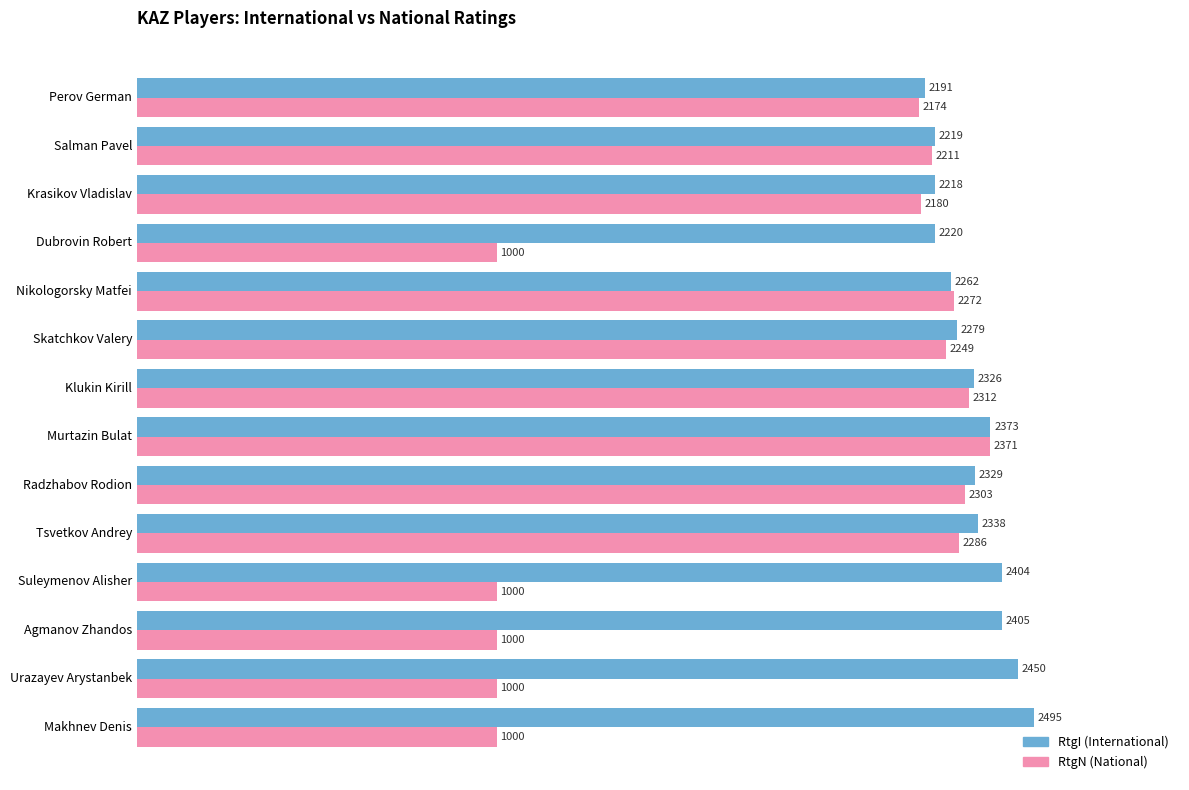

What is the total value across all series at Tsvetkov Andrey?

4624